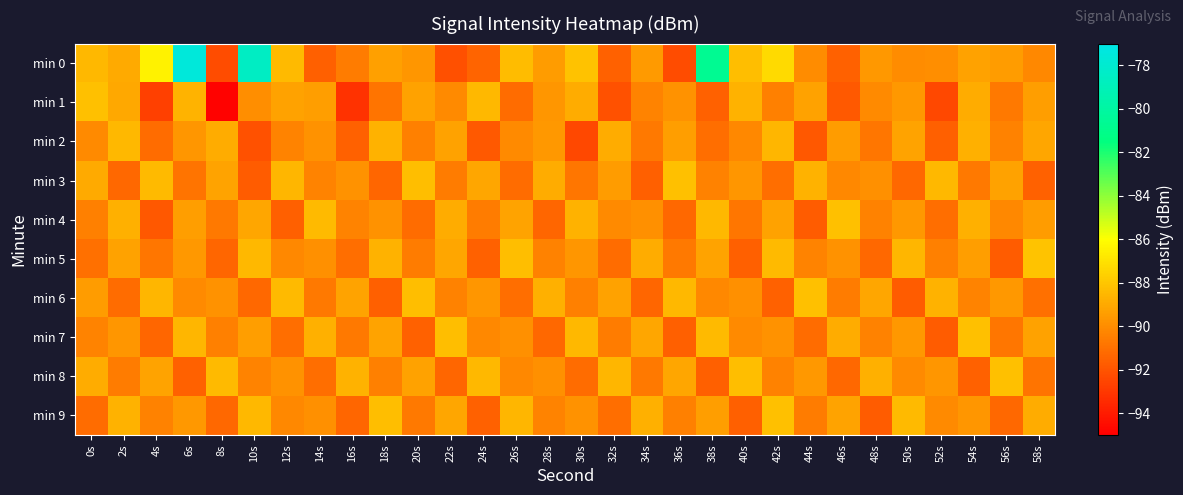

How many data points does each series have?

30